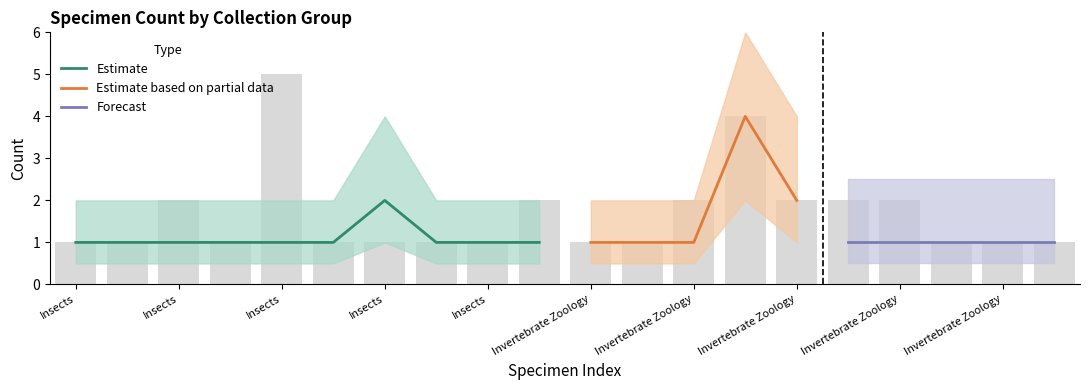

What is the label of the 3rd bar from the left?

Insects